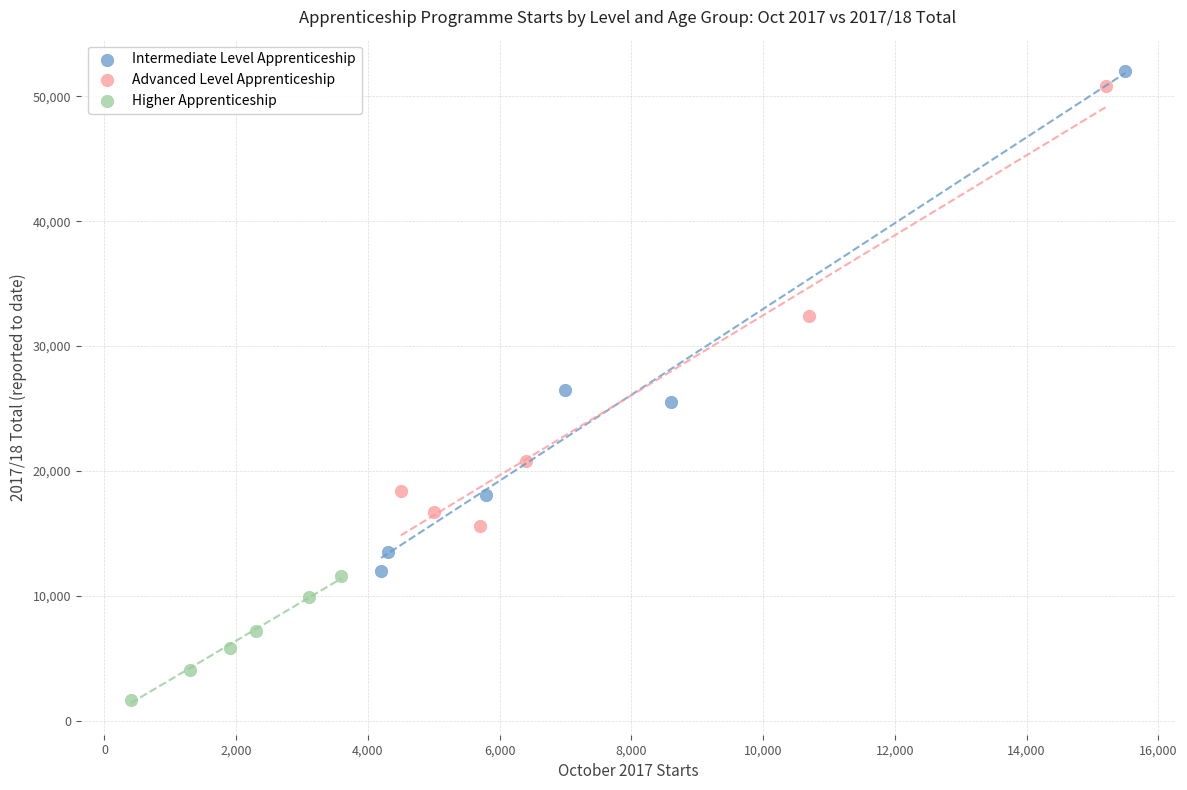

Which series has the widest spread of Y values?

Intermediate Level Apprenticeship